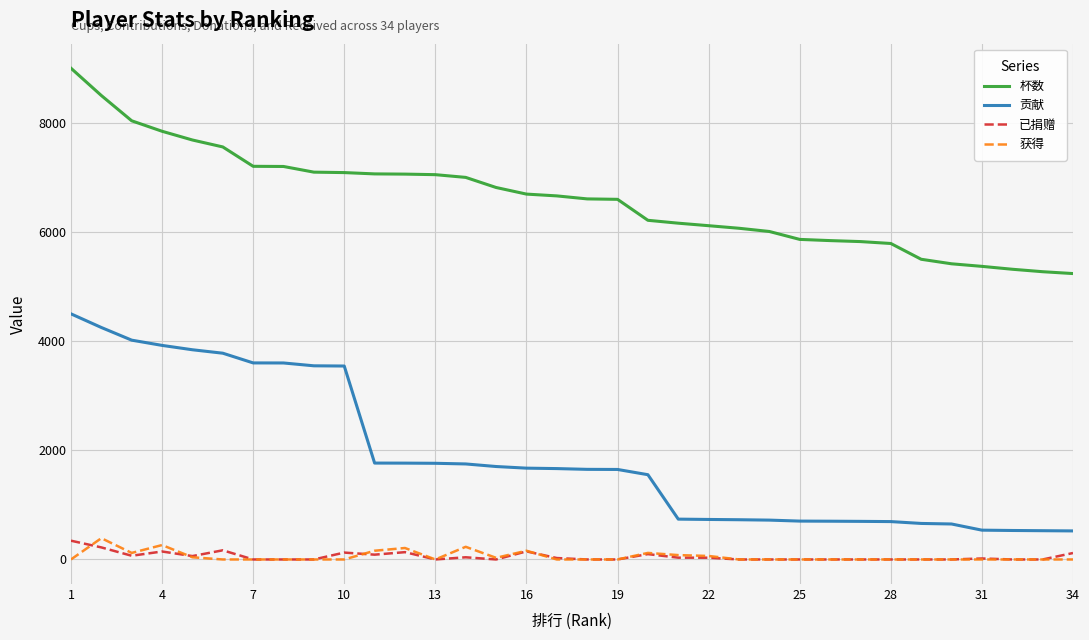

Which series has the widest spread of values?

贡献